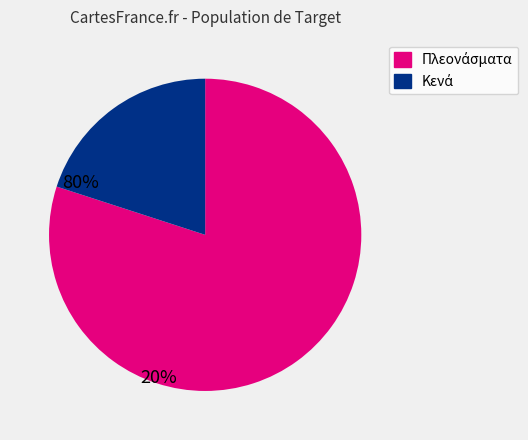

Is there a majority slice in this chart?

Yes